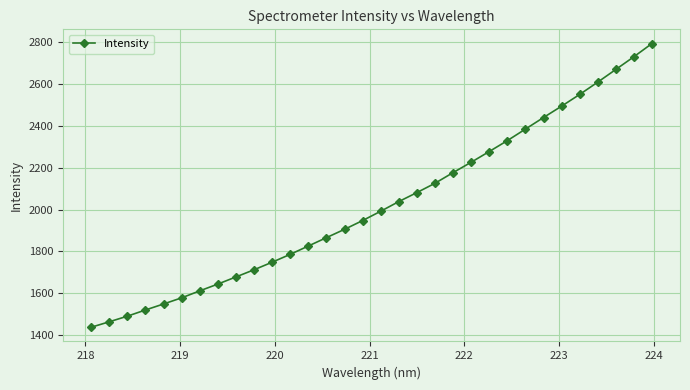

How many values are below 1992?

16